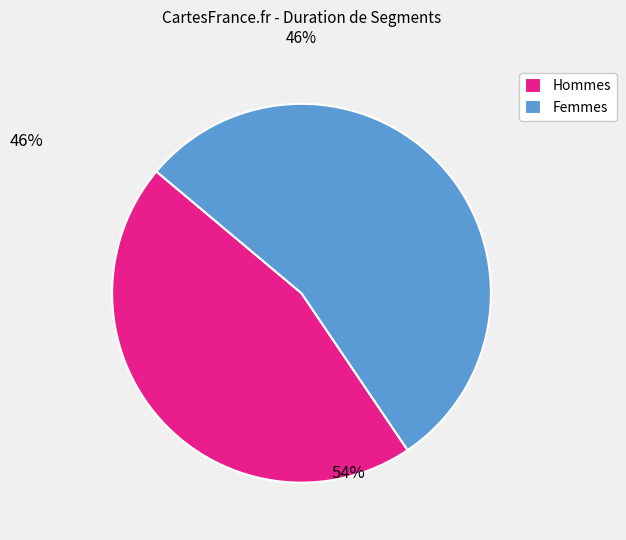

Rank the categories by value from highest to lowest.

Femmes, Hommes